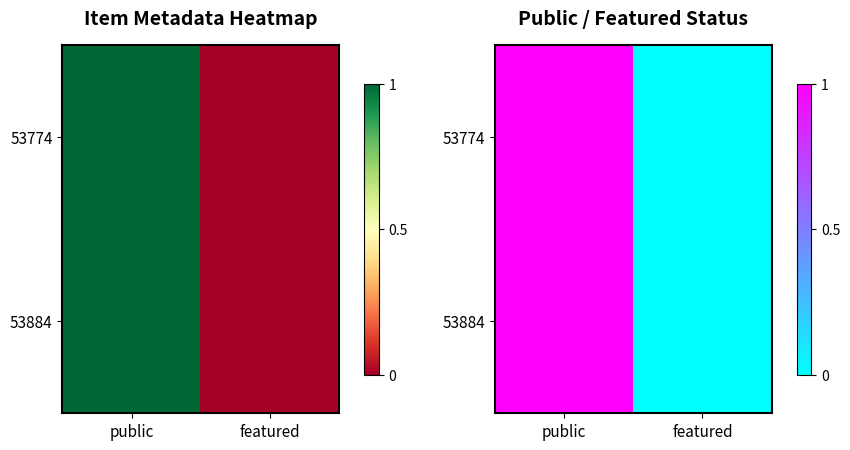

List the labels in order of 53884 value, smallest first.

featured, public